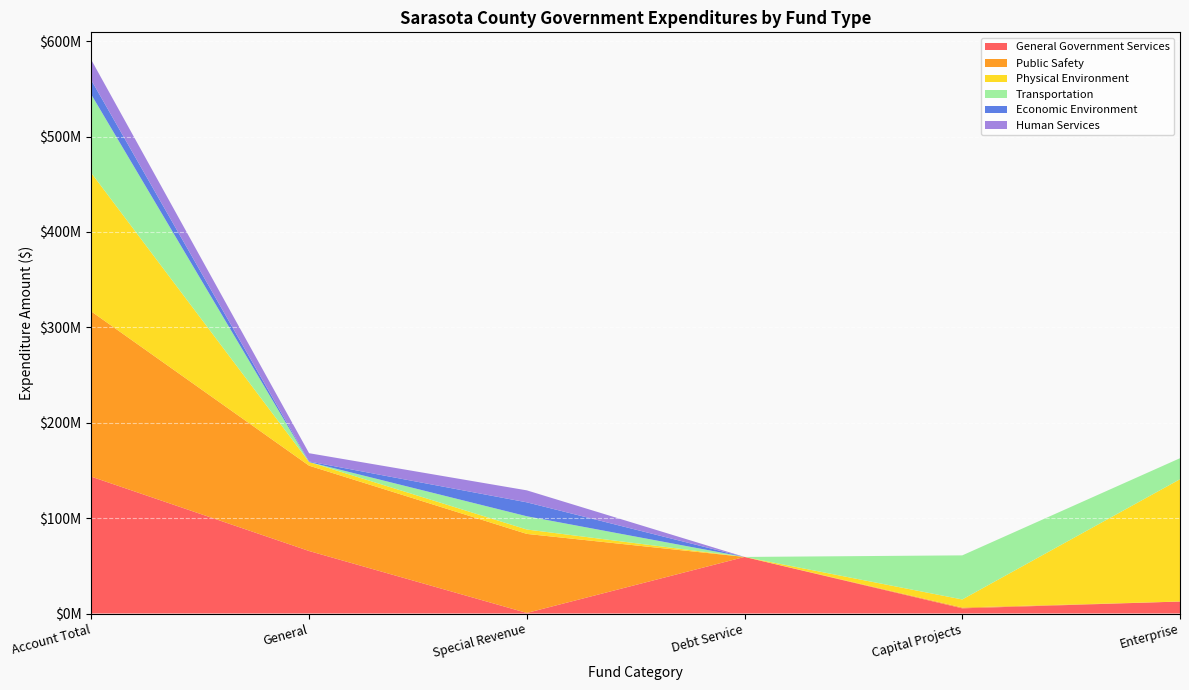

Reading left to right, extract all data points from this chart.

General Government Services: Account Total=143430178	General=65523154	Special Revenue=603129	Debt Service=59306789	Capital Projects=5436825	Enterprise=12560281
Public Safety: Account Total=173185008	General=89449086	Special Revenue=82850258	Debt Service=0	Capital Projects=885664	Enterprise=0
Physical Environment: Account Total=145101475	General=3860281	Special Revenue=4610825	Debt Service=0	Capital Projects=8408236	Enterprise=128222133
Transportation: Account Total=82140107	General=0	Special Revenue=13881078	Debt Service=0	Capital Projects=46227129	Enterprise=22031900
Economic Environment: Account Total=15143168	General=534900	Special Revenue=14608268	Debt Service=0	Capital Projects=0	Enterprise=0
Human Services: Account Total=21237993	General=8678760	Special Revenue=12559233	Debt Service=0	Capital Projects=0	Enterprise=0